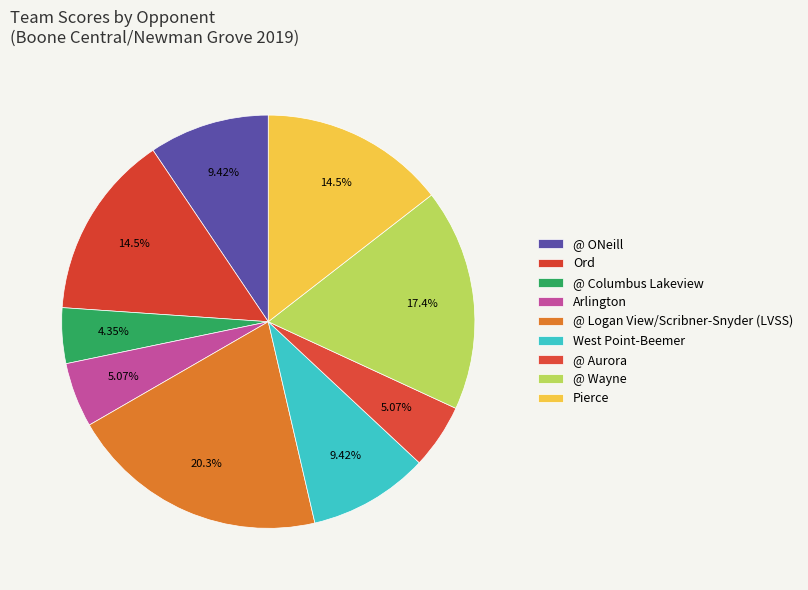

What percentage is the West Point-Beemer slice, to the nearest percent?

9%